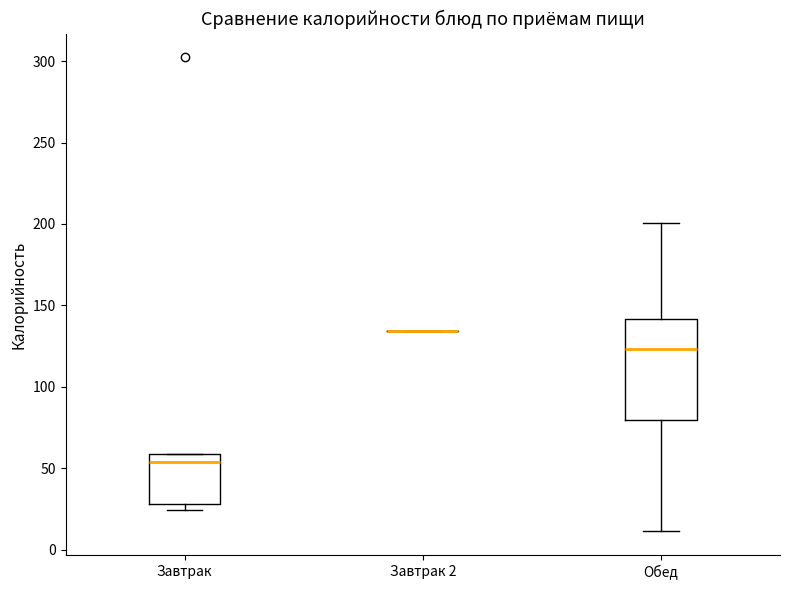

Comparing the boxes themselves (not the whiskers), which one is the tallest?

Обед